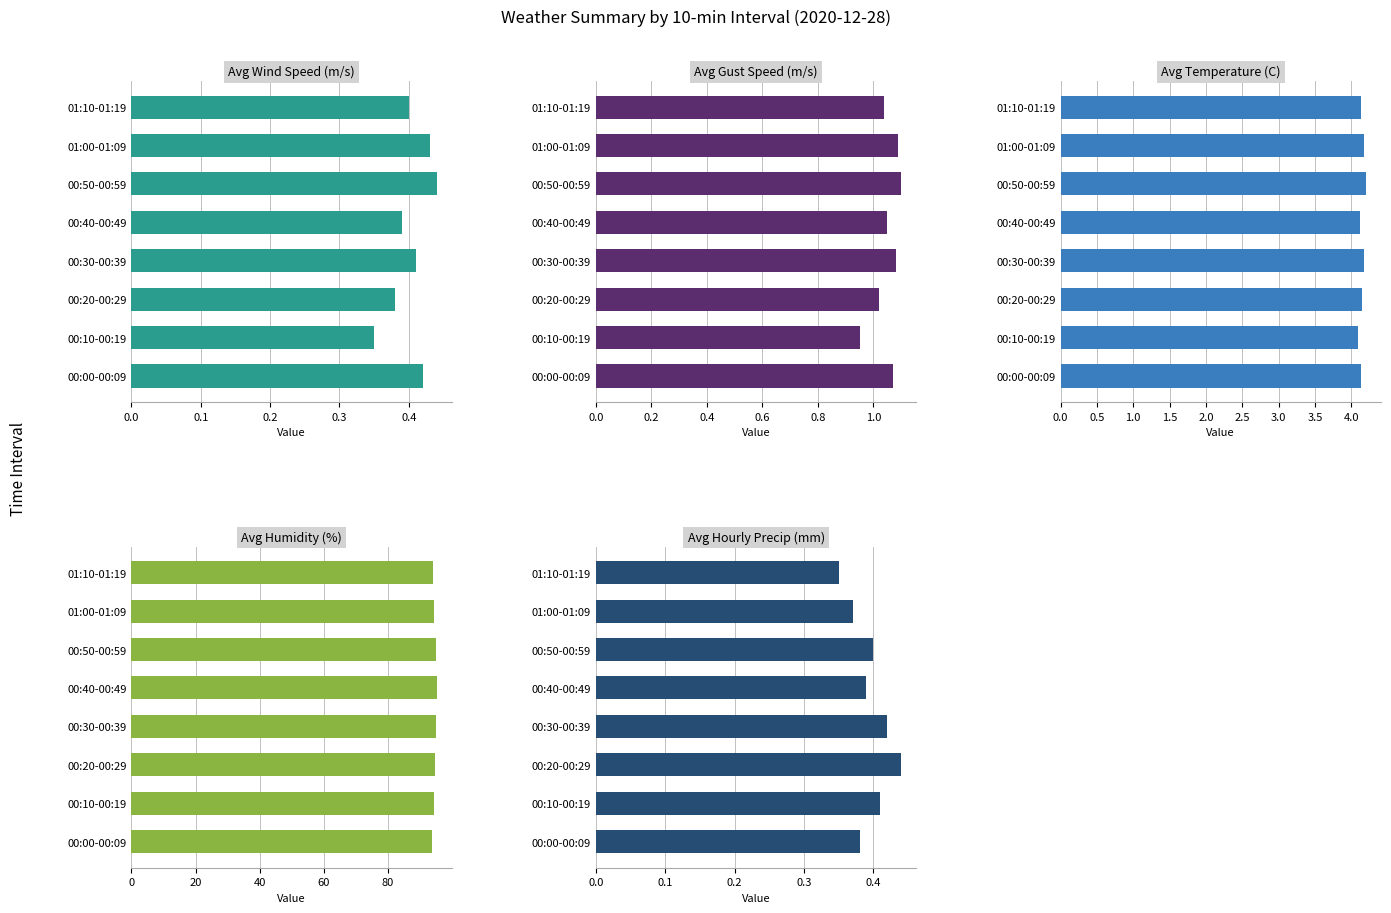

Does the chart contain stacked bars?

No